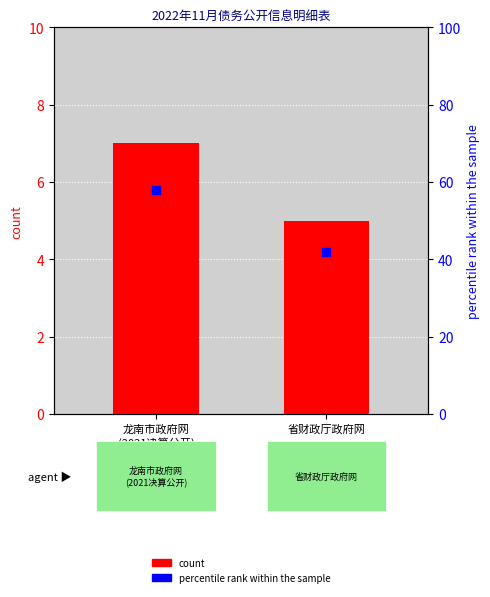

At which category is the sum across all series the highest?

龙南市政府网
(2021决算公开)